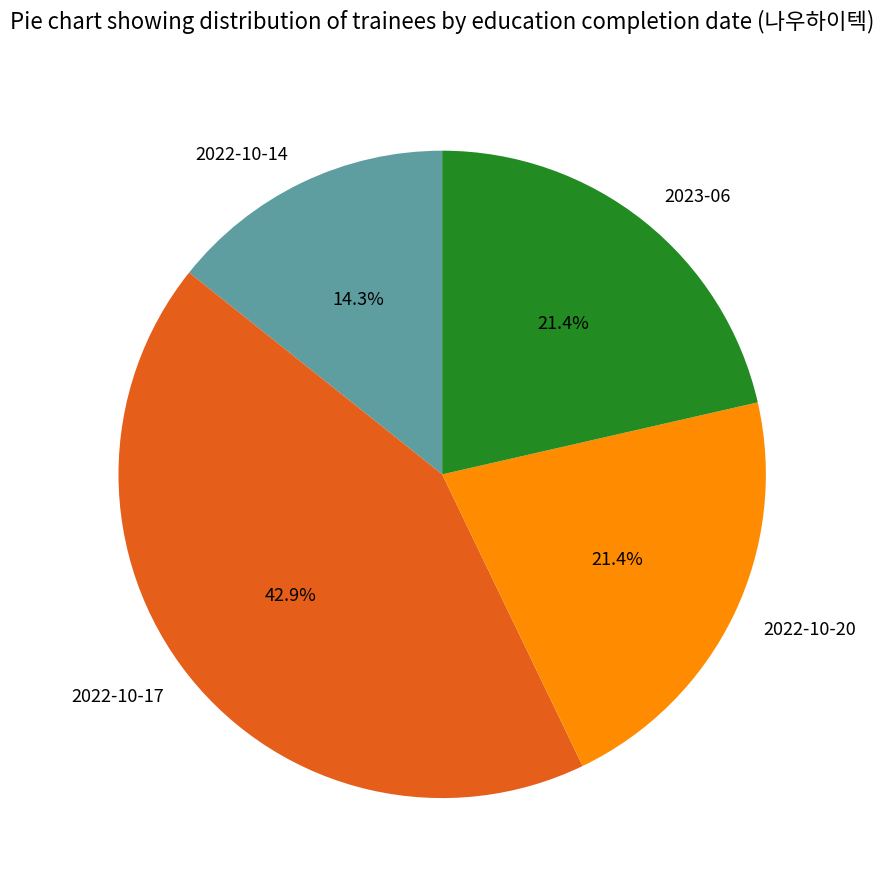

To the nearest percent, what is the difference between the largest and smallest slice percentages?

29%